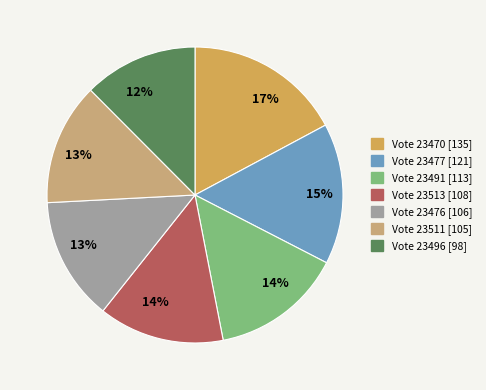

How many slices are in this pie chart?

7